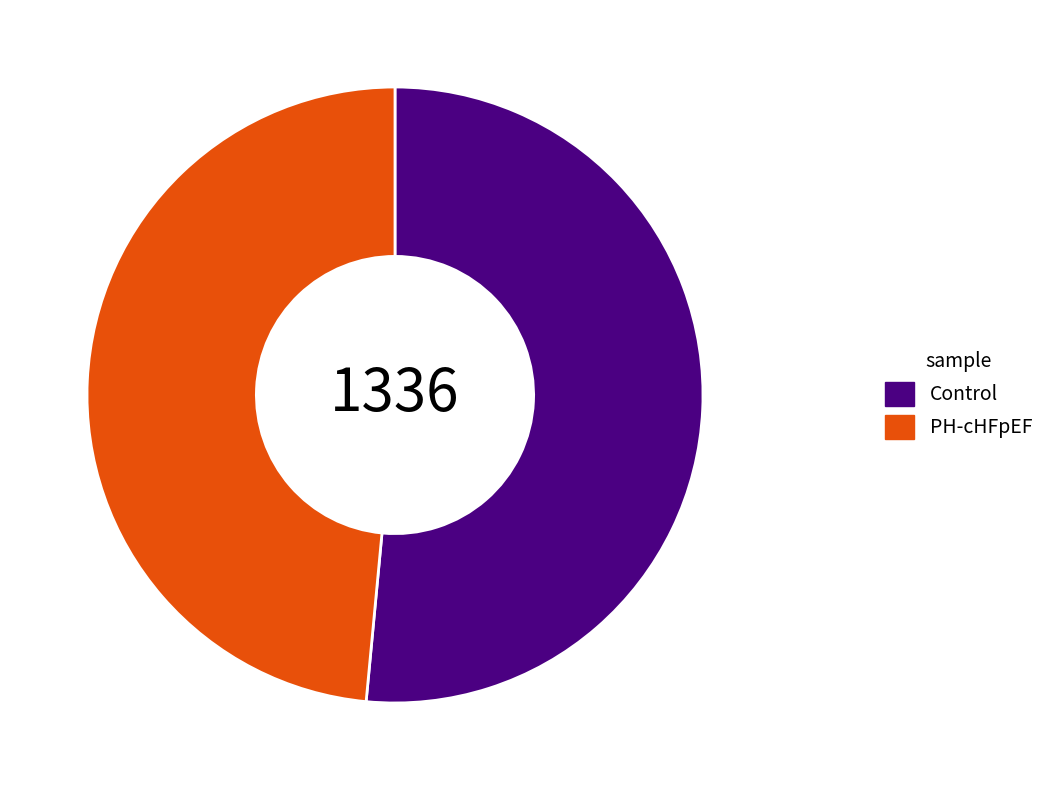

Is the sum of Control and PH-cHFpEF greater than half?

Yes